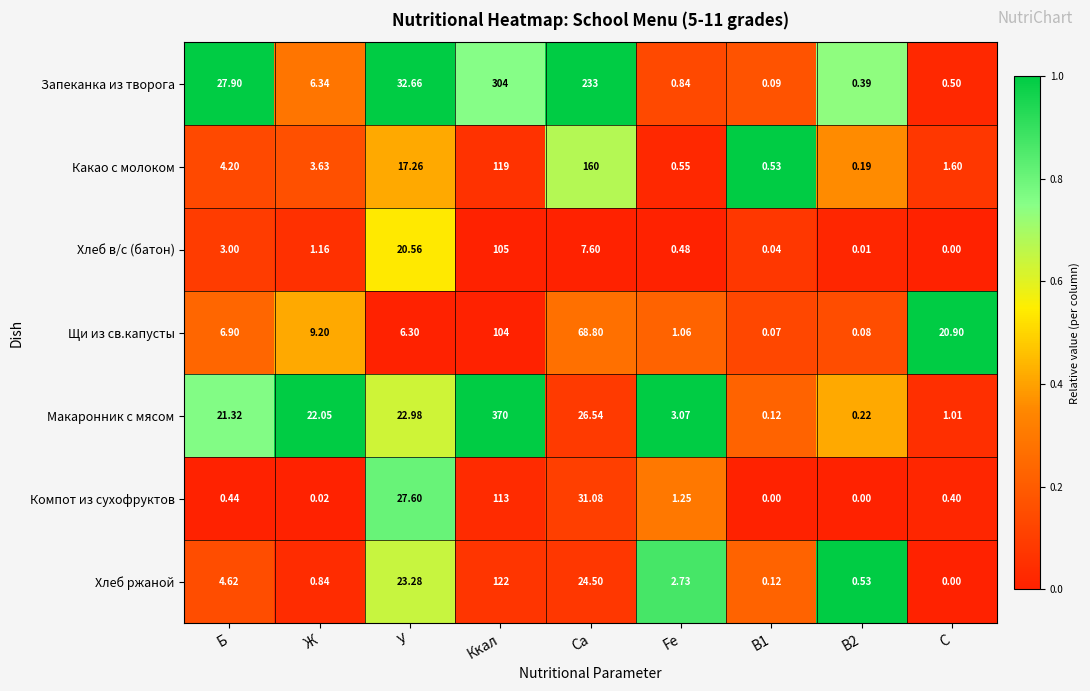

Rank the series by their maximum value, from lowest to highest.

Щи из св.капусты, Хлеб в/с (батон), Компот из сухофруктов, Хлеб ржаной, Какао с молоком, Запеканка из творога, Макаронник с мясом